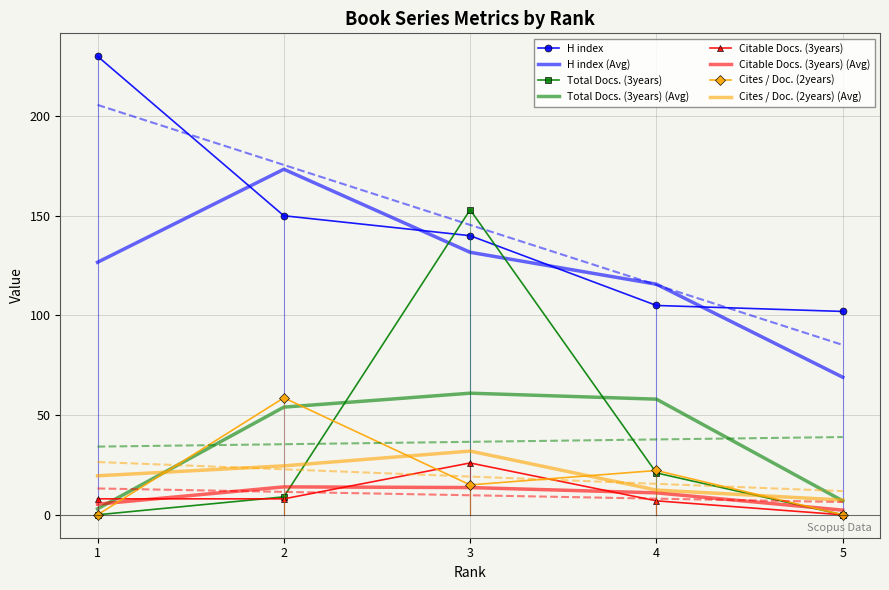

Which series has the largest total across all categories?

H index